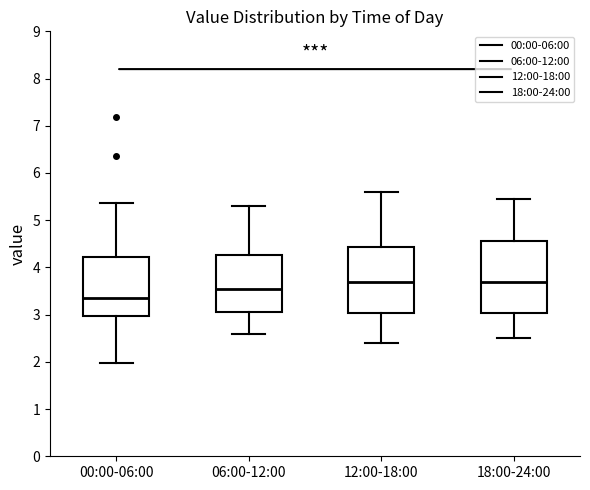

Reading left to right, transcribe this box plot: for each box, give where its median line is, the range the box spans, and where its two whiskers end, as read against the y-axis. The values are not printed on the chart, so give them approximately, as read against the axis.

00:00-06:00: median 3.4, box 3.0 to 4.2, whiskers 2.0 to 5.4
06:00-12:00: median 3.5, box 3.0 to 4.3, whiskers 2.6 to 5.3
12:00-18:00: median 3.7, box 3.0 to 4.4, whiskers 2.4 to 5.6
18:00-24:00: median 3.7, box 3.0 to 4.6, whiskers 2.5 to 5.5